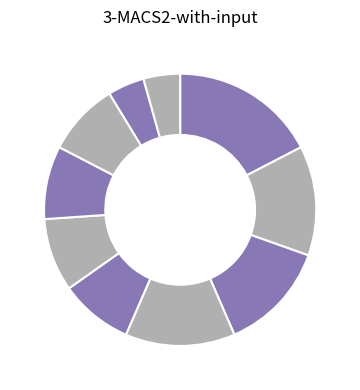

How many segments does this pie chart have?

10